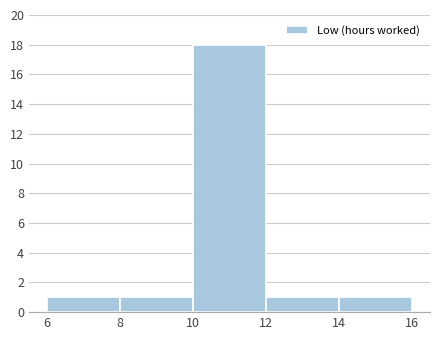

How tall is the bar that spans 6 to 8 on the x-axis? The values are not printed on the chart, so give them approximately, as read against the axis.

1